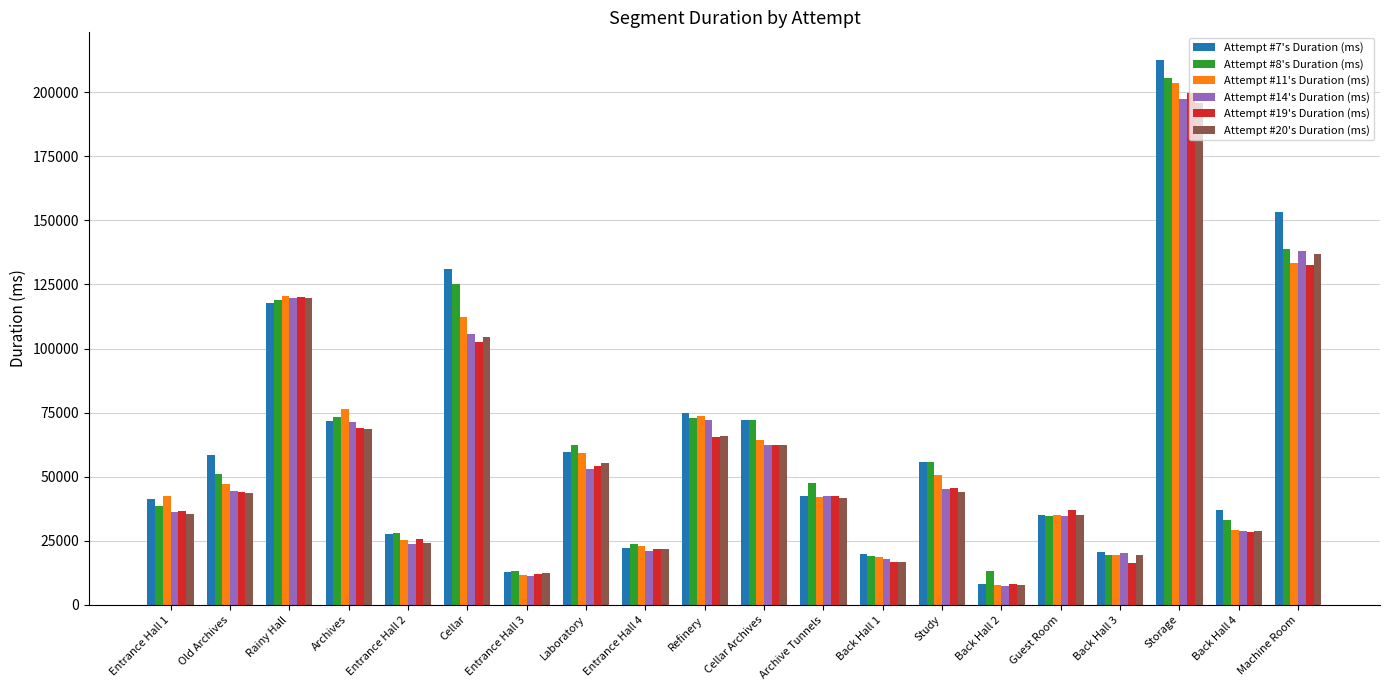

Count the number of data series in this chart.

6